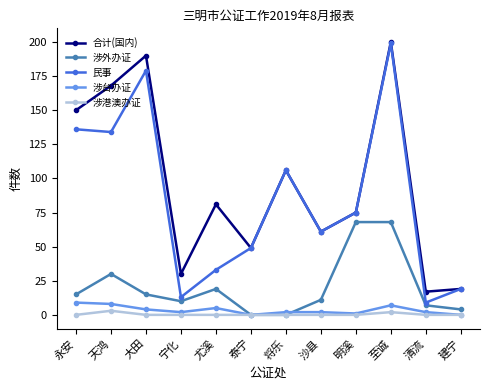

At which category does 合计(国内) reach its first local peak?

大田